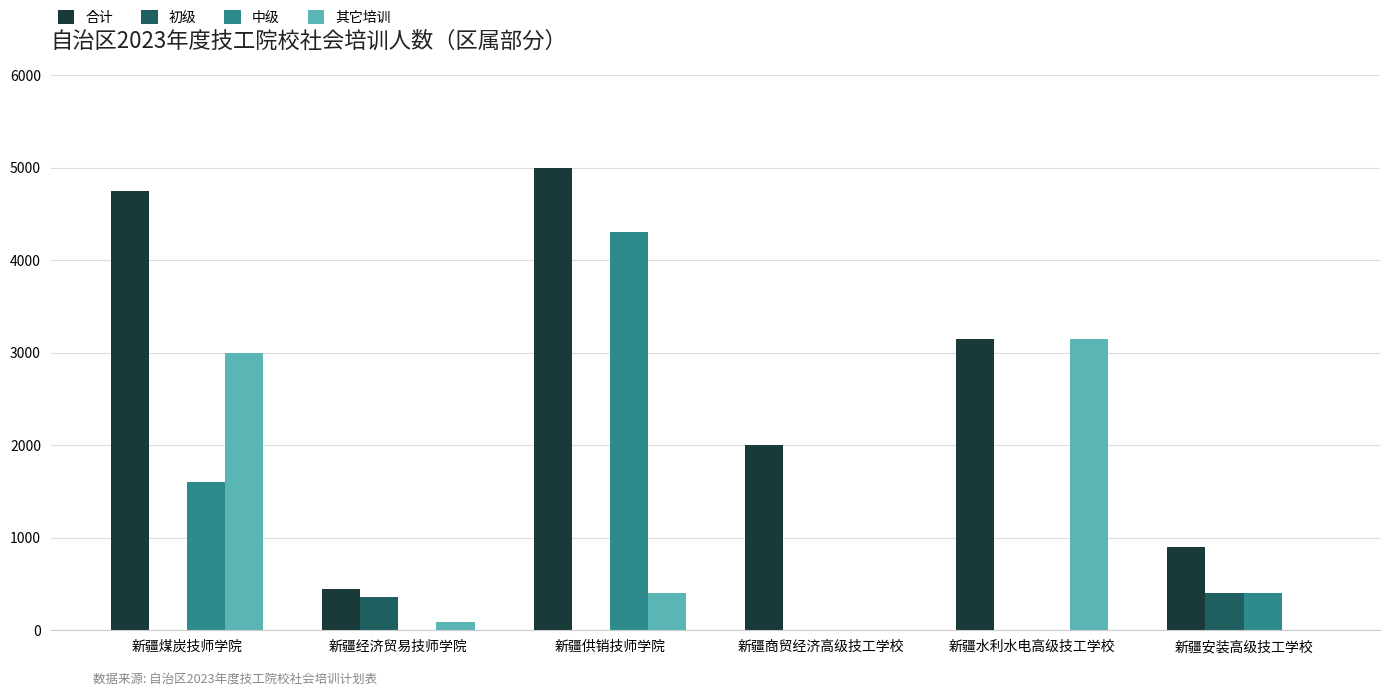

What is the difference between the 合计 values at 新疆供销技师学院 and 新疆经济贸易技师学院?

4554